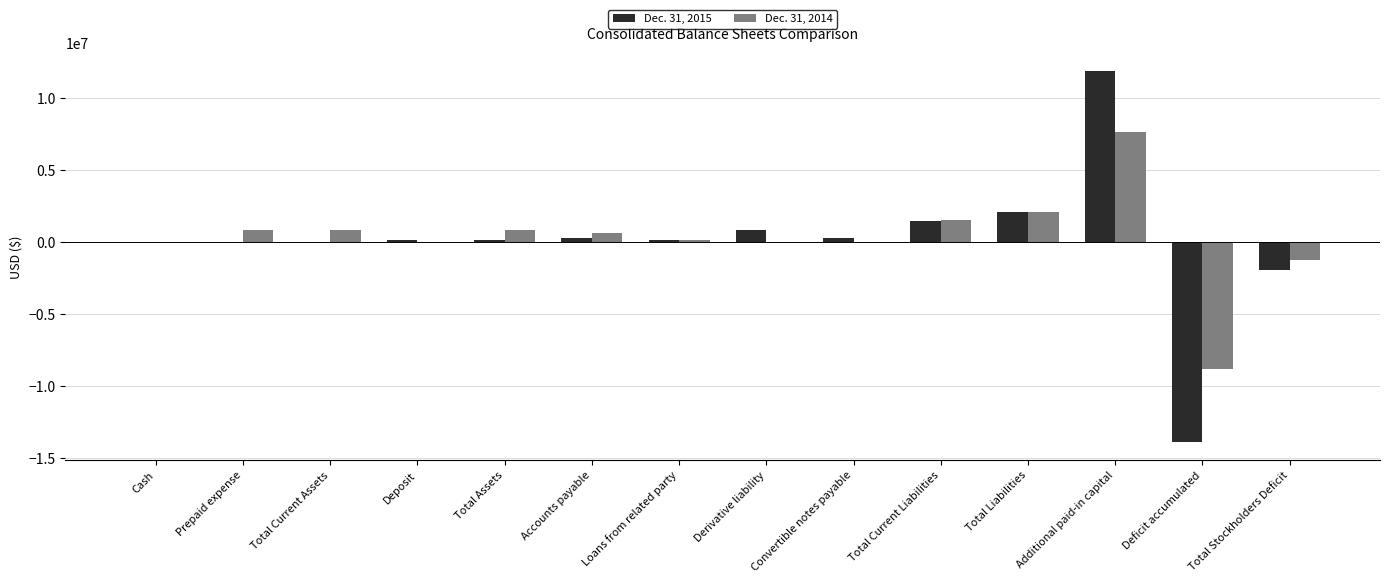

What is the maximum value shown in the chart?

11820411